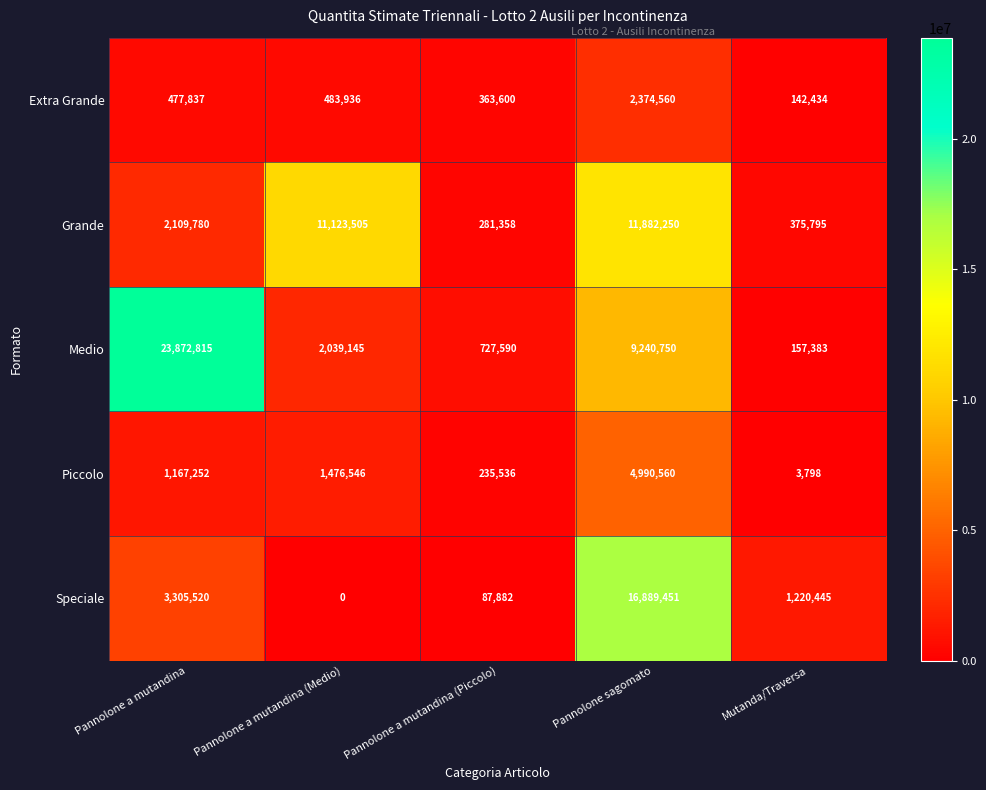

Which label corresponds to the smallest value in the chart?

Pannolone a mutandina (Medio)